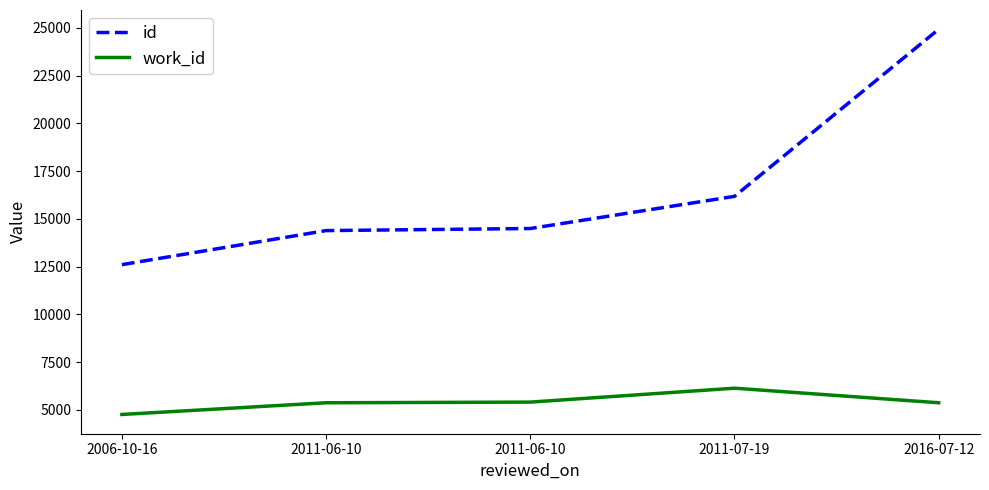

True or false: id and work_id intersect in this chart.

False